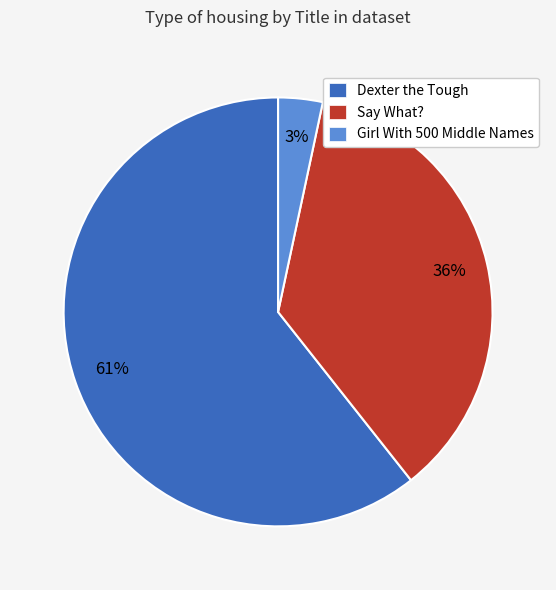

Rank the categories by value from lowest to highest.

Girl With 500 Middle Names, Say What?, Dexter the Tough